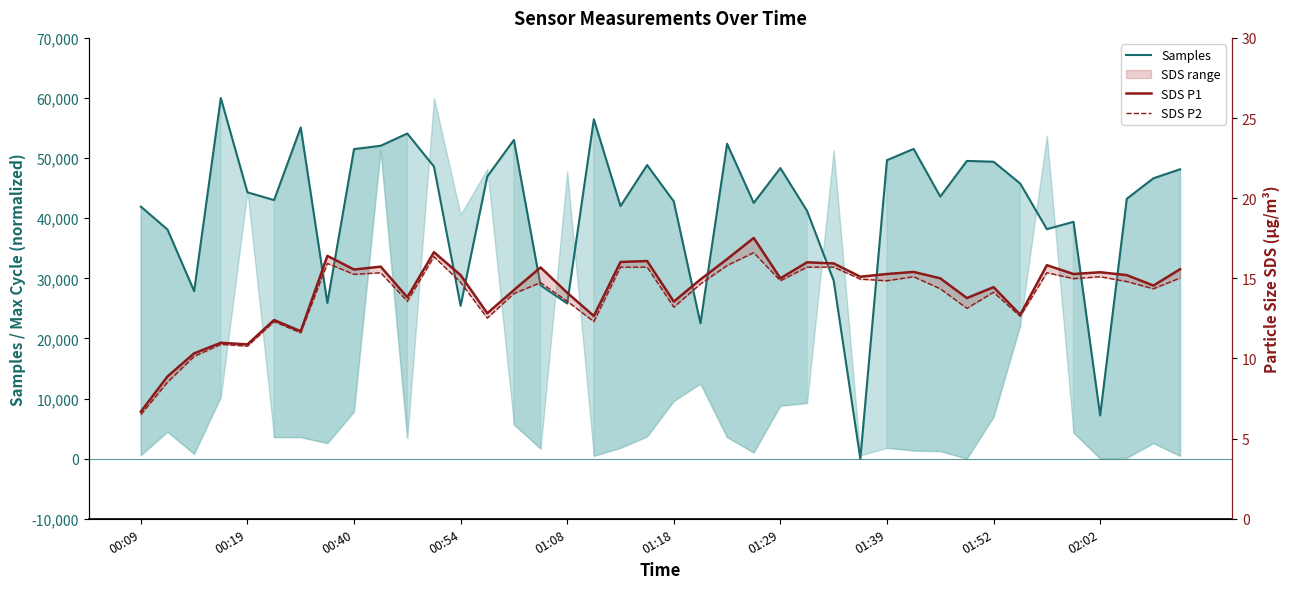

The Samples series shows 26238.0 at 01:52. True or false?

False